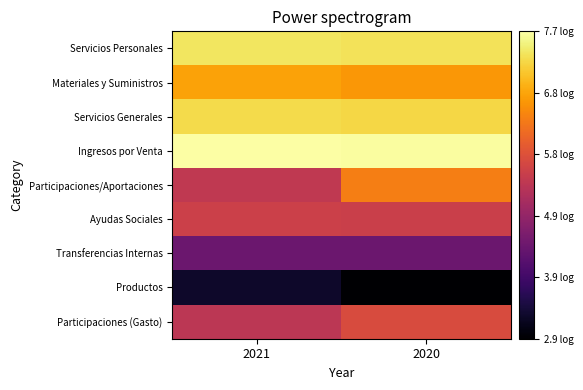

At which category does the chart reach its peak across all series?

2021